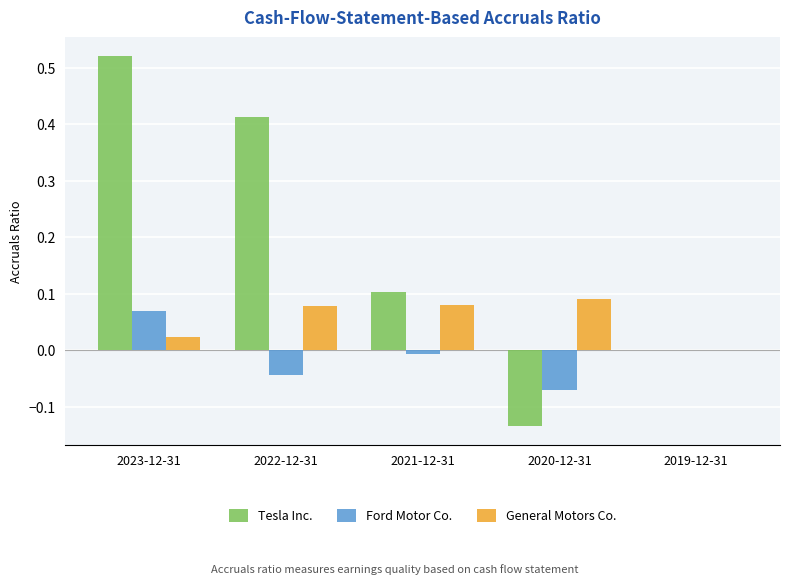

At which category is the sum across all series the highest?

2023-12-31